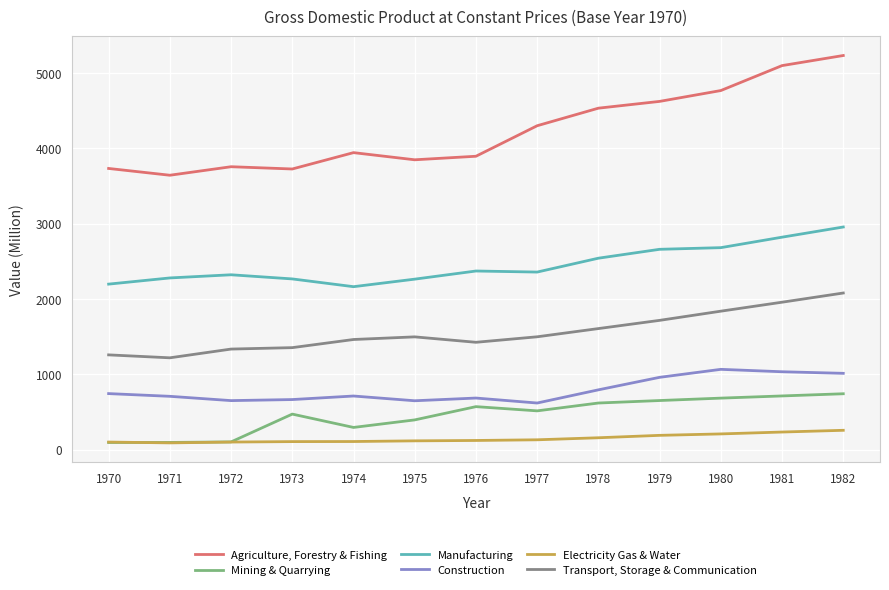

What is the difference between the maximum and second lowest values in the Manufacturing series?

758